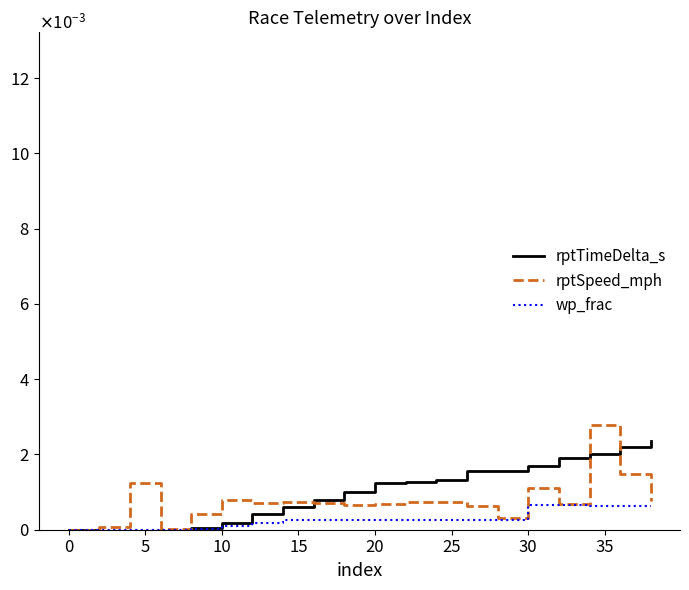

What are all the series names shown in the legend?

rptTimeDelta_s, rptSpeed_mph, wp_frac